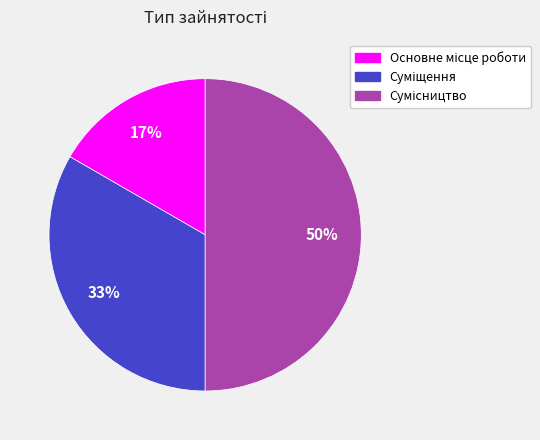

To the nearest percent, what is the difference between the largest and smallest slice percentages?

33%